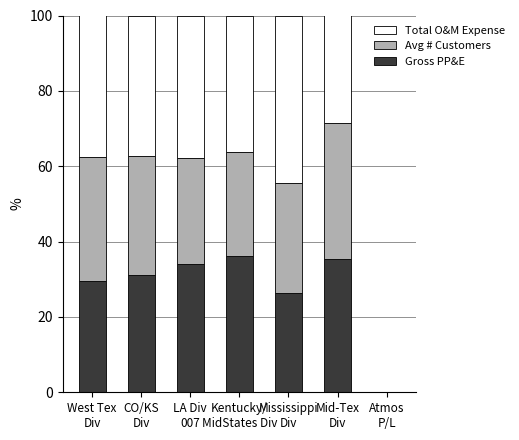

How many distinct data groups are displayed?

3